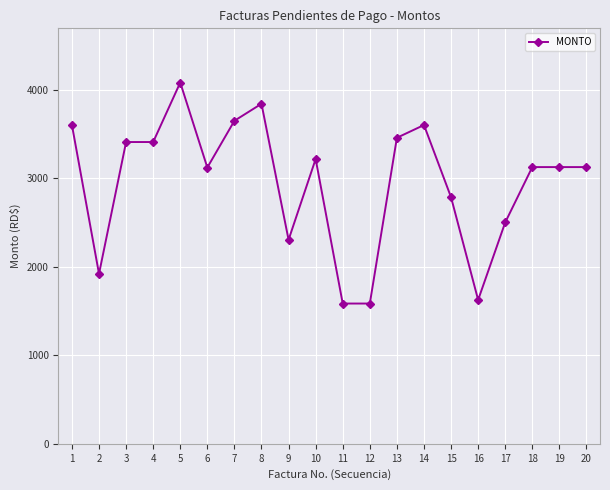

What is the difference between the values at 5 and 10?

864